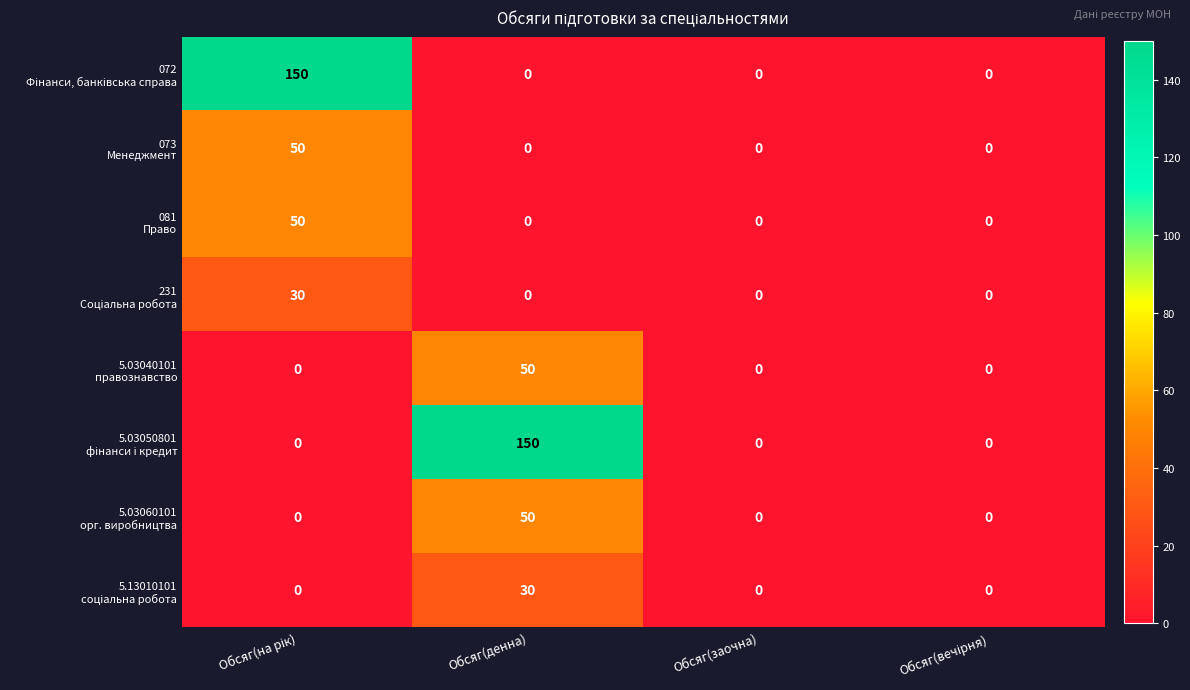

How many series are shown in this chart?

8